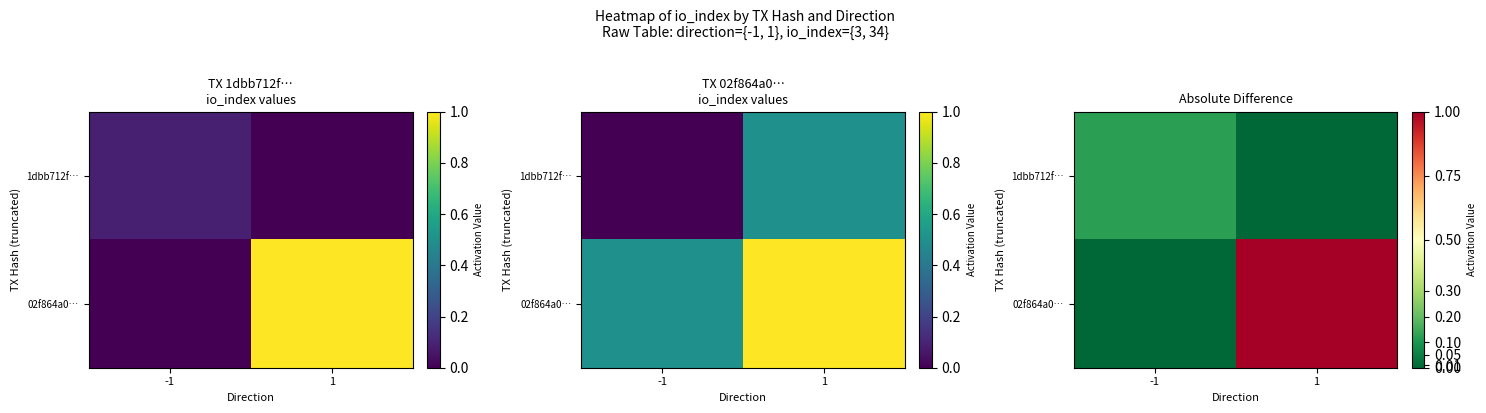

What is the difference between the 02f864a0… values at -1 and 1?

1.0